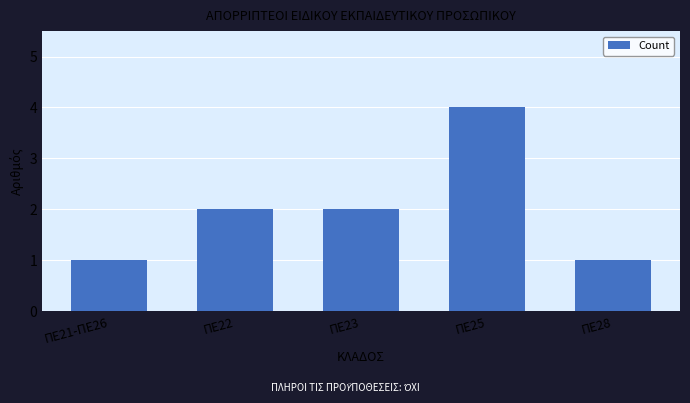

What is the difference between the maximum and minimum values?

3